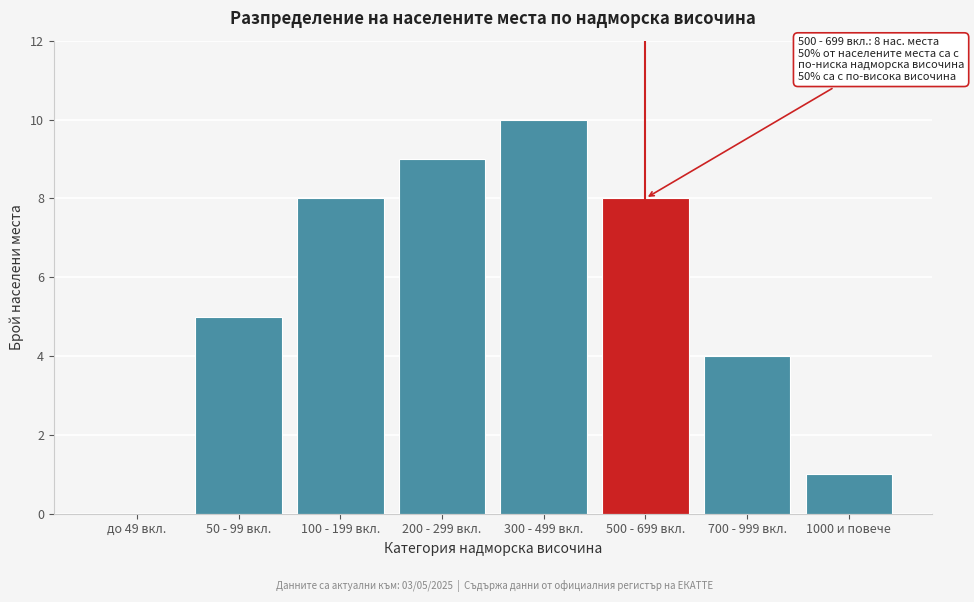

Reading left to right, transcribe all the data shown in this chart.

до 49 вкл.=0	50 - 99 вкл.=5	100 - 199 вкл.=8	200 - 299 вкл.=9	300 - 499 вкл.=10	500 - 699 вкл.=8	700 - 999 вкл.=4	1000 и повече=1